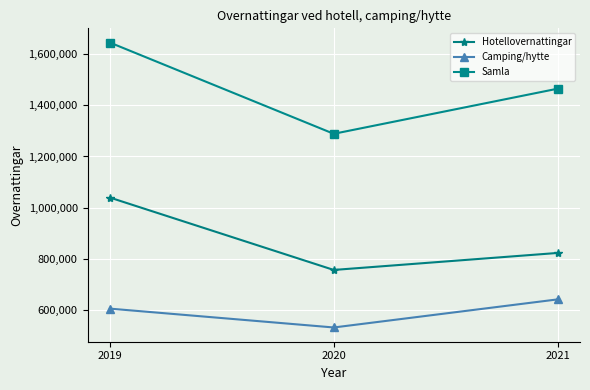

Reading right to left, list all the values displayed in this chart.

Hotellovernattingar: 2021=823131	2020=756687	2019=1039452
Camping/hytte: 2021=641714	2020=531952	2019=605570
Samla: 2021=1464845	2020=1288639	2019=1645022